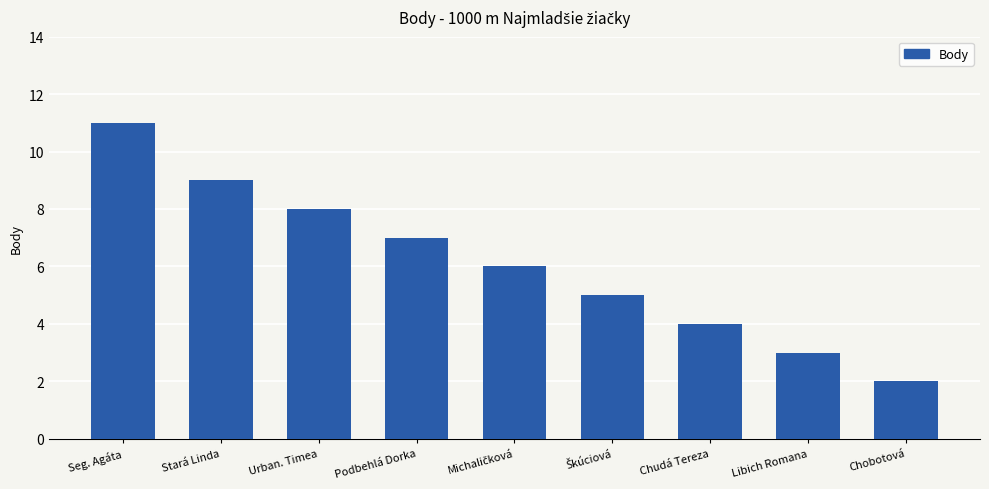

What position from the right is Urban. Timea?

7